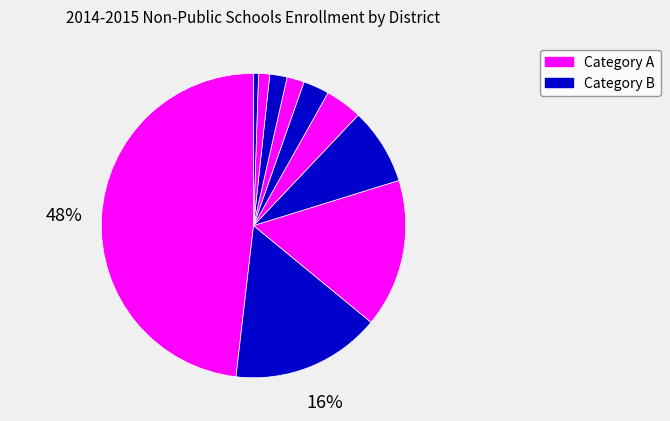

How many segments does this pie chart have?

10